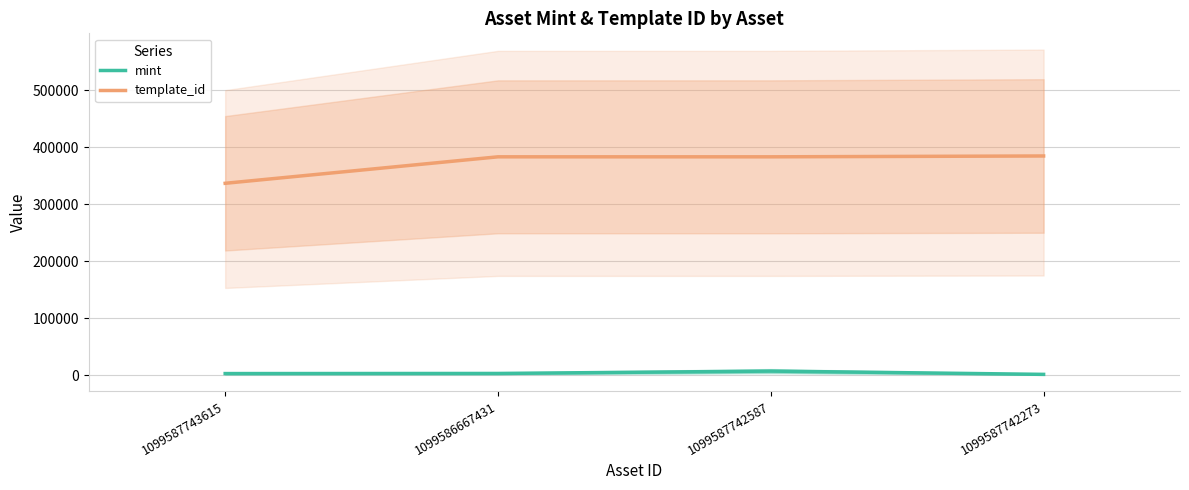

The value of mint at 1099587742587 is 7416. True or false?

True